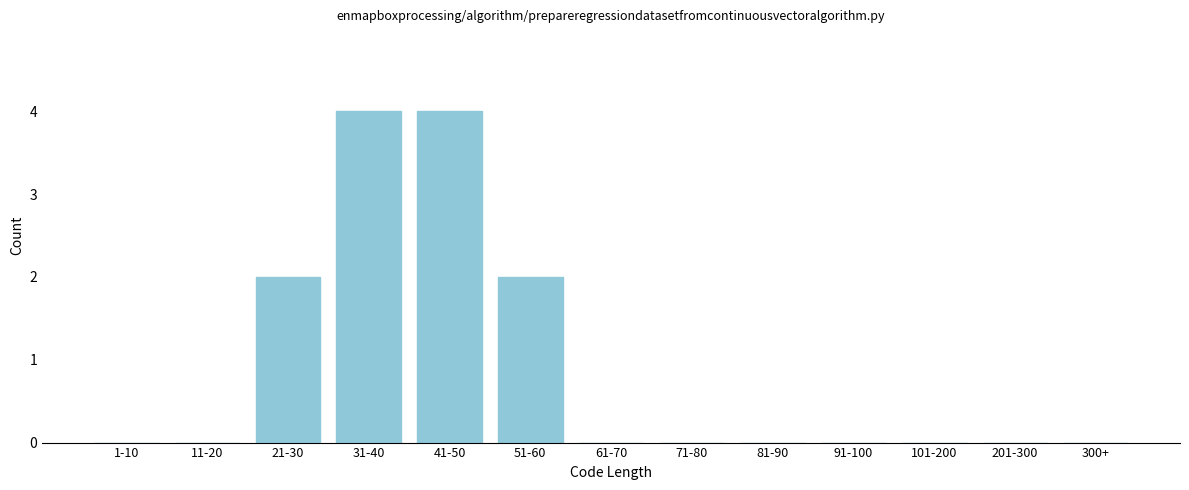

Reading right to left, list all the values displayed in this chart.

300+=0	201-300=0	101-200=0	91-100=0	81-90=0	71-80=0	61-70=0	51-60=2	41-50=4	31-40=4	21-30=2	11-20=0	1-10=0